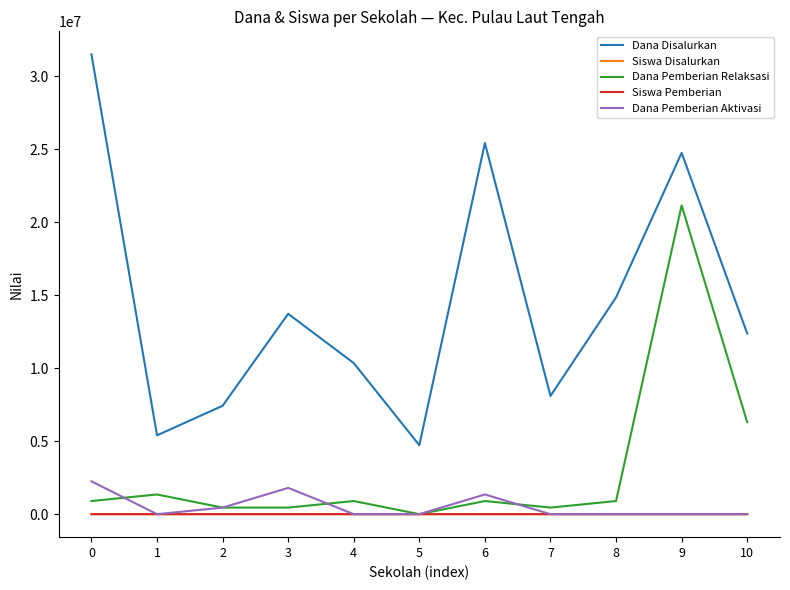

What is the difference between the highest and lowest values at 10?

12375000